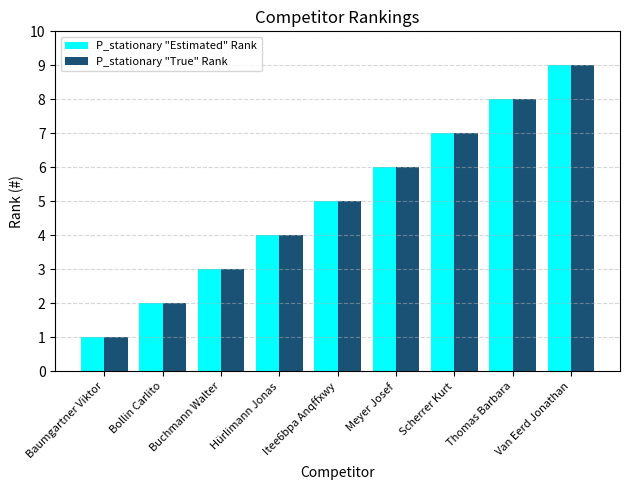

What is the greatest value displayed?

9